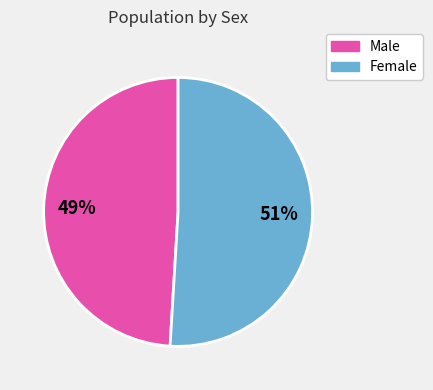

To the nearest percent, what is the combined percentage of Female and Male?

100%